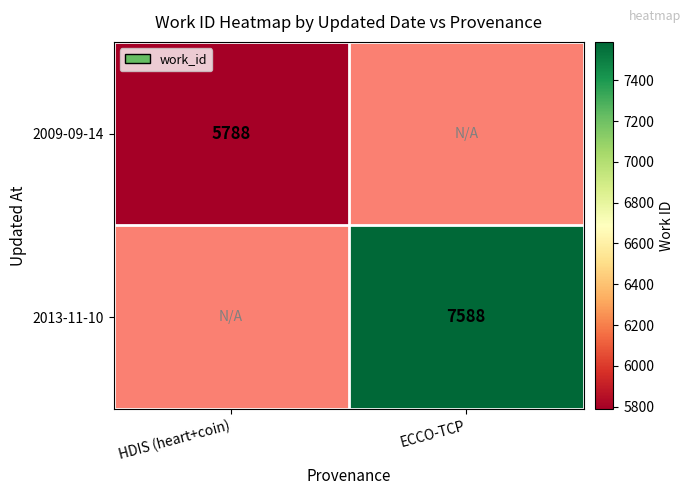

Is it true that 2013-11-10 equals 7588 at ECCO-TCP?

True